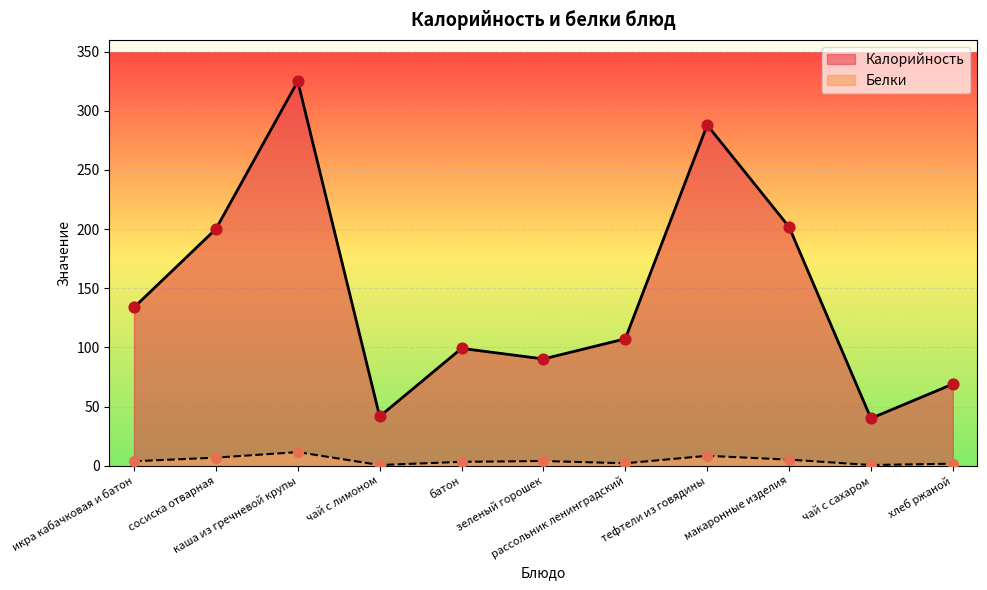

At how many categories does at least one series exceed 312?

1